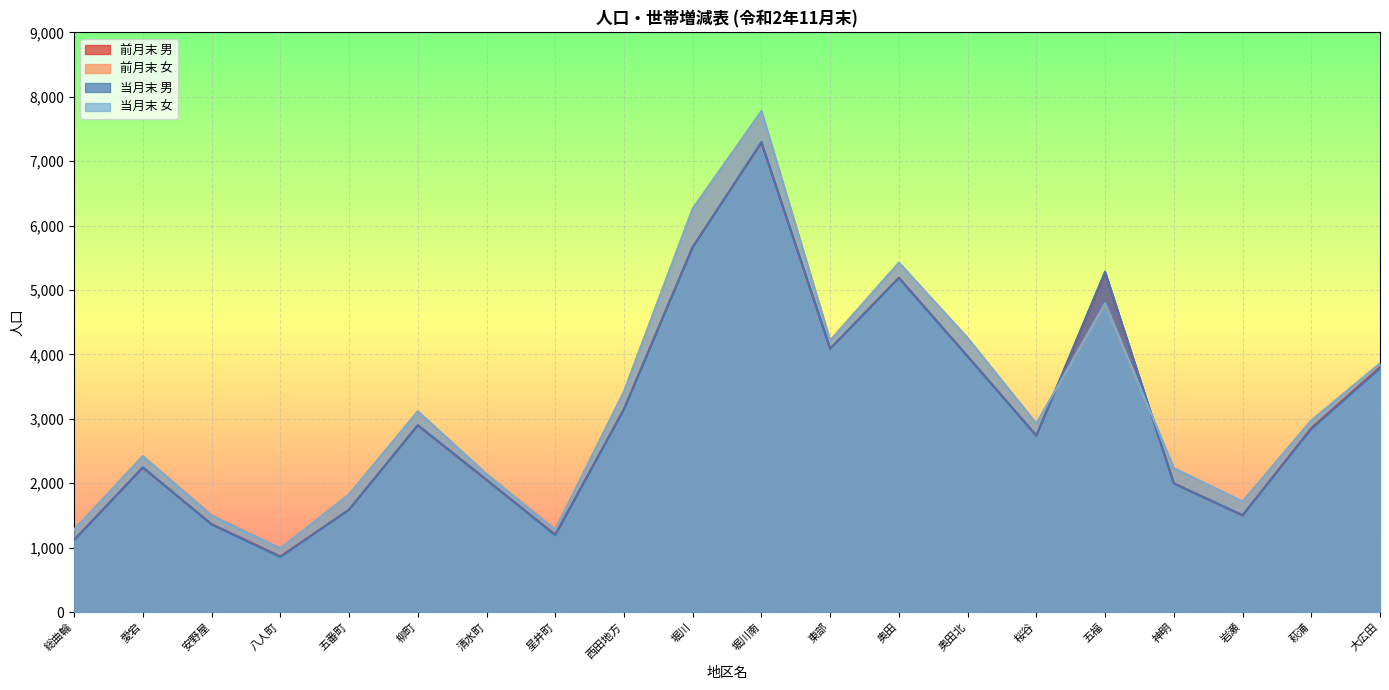

What is the average value of the 当月末 女 series?

3219